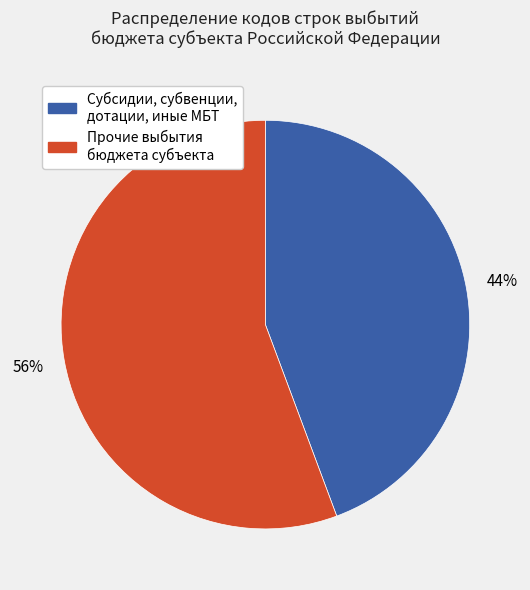

Does any single category account for the majority?

Yes